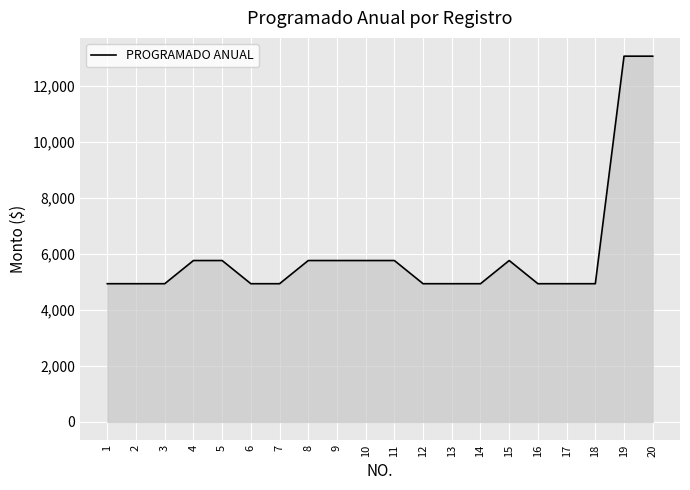

What is the change in value from 11 to 14?

-827.8